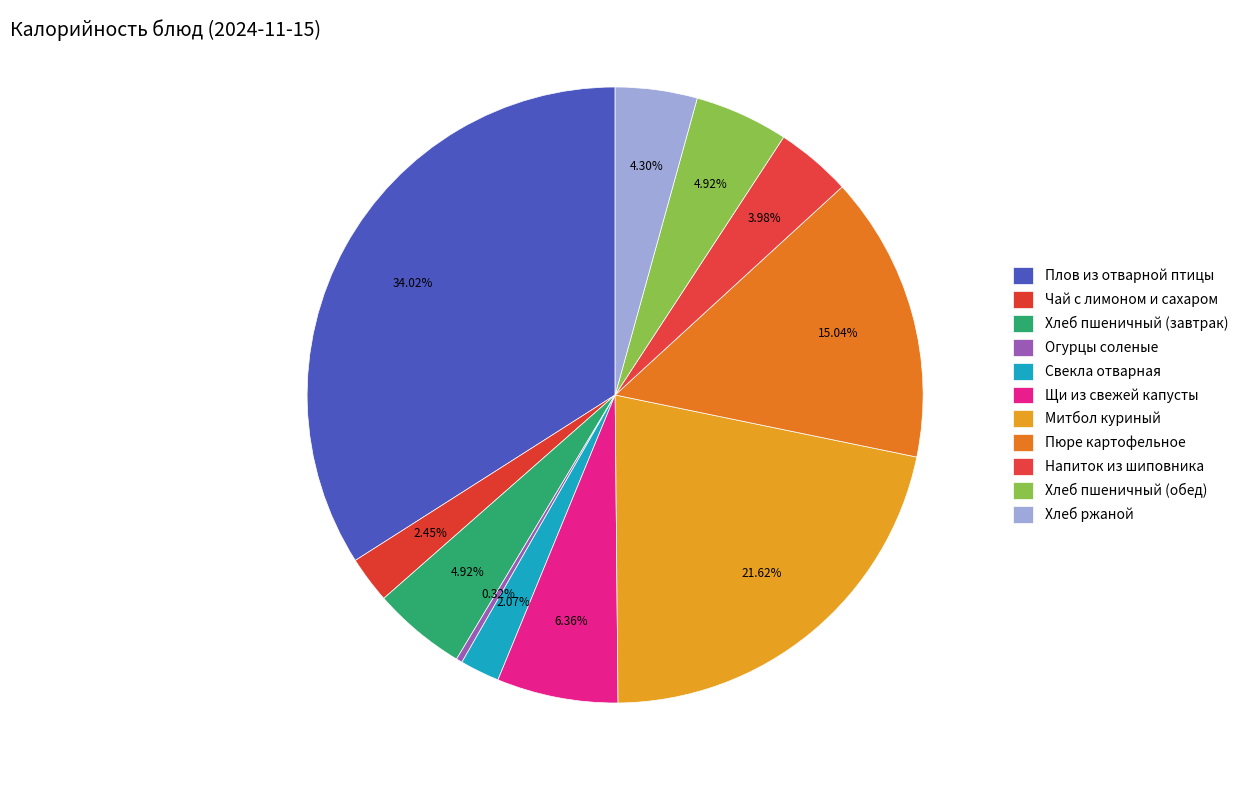

How many segments does this pie chart have?

11